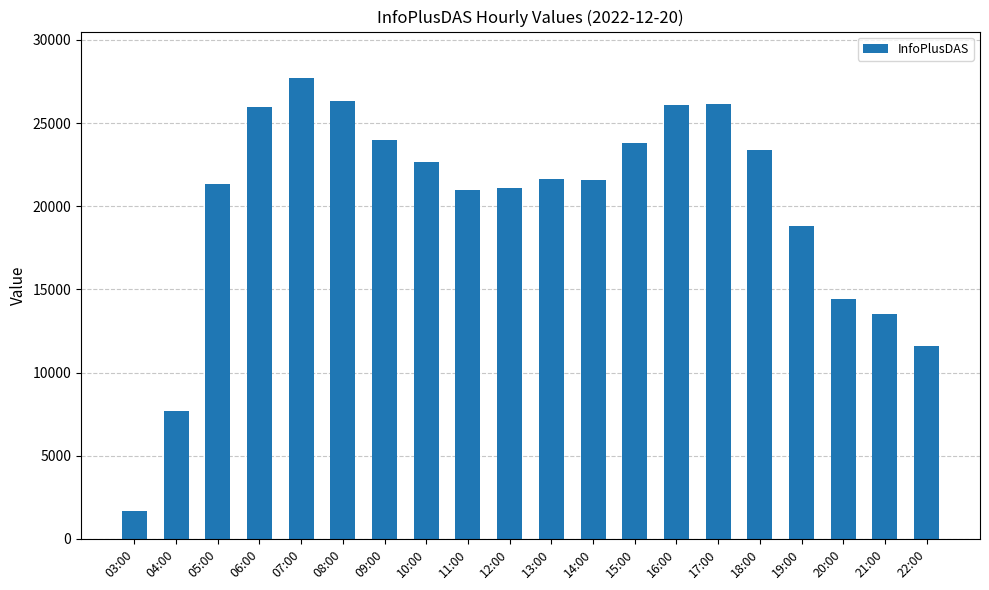

What is the difference between the values at 06:00 and 18:00?

2562